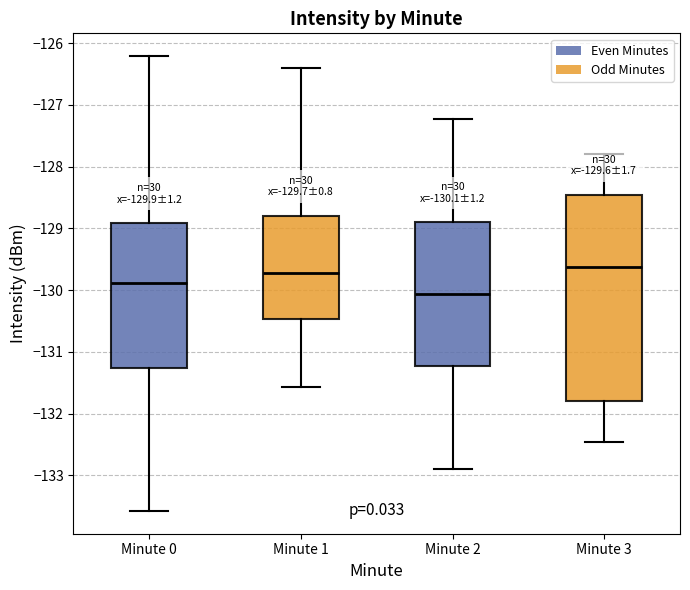

Comparing the boxes themselves (not the whiskers), which one is the tallest?

Minute 3